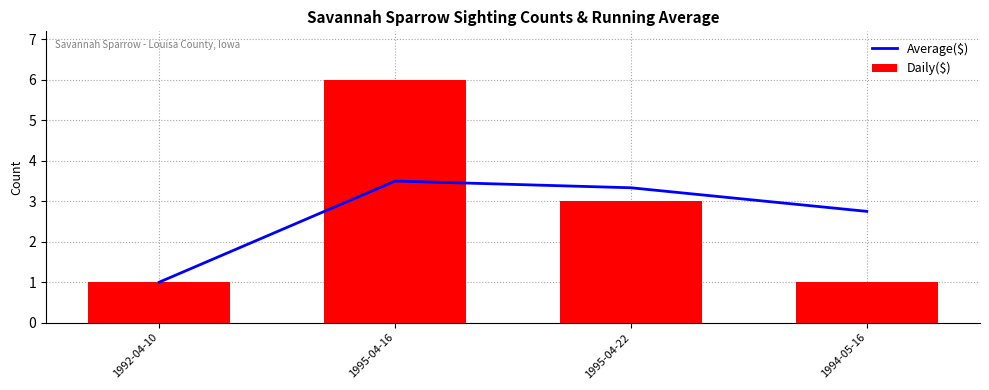

Which series changed the most between 1992-04-10 and 1994-05-16?

Average($)